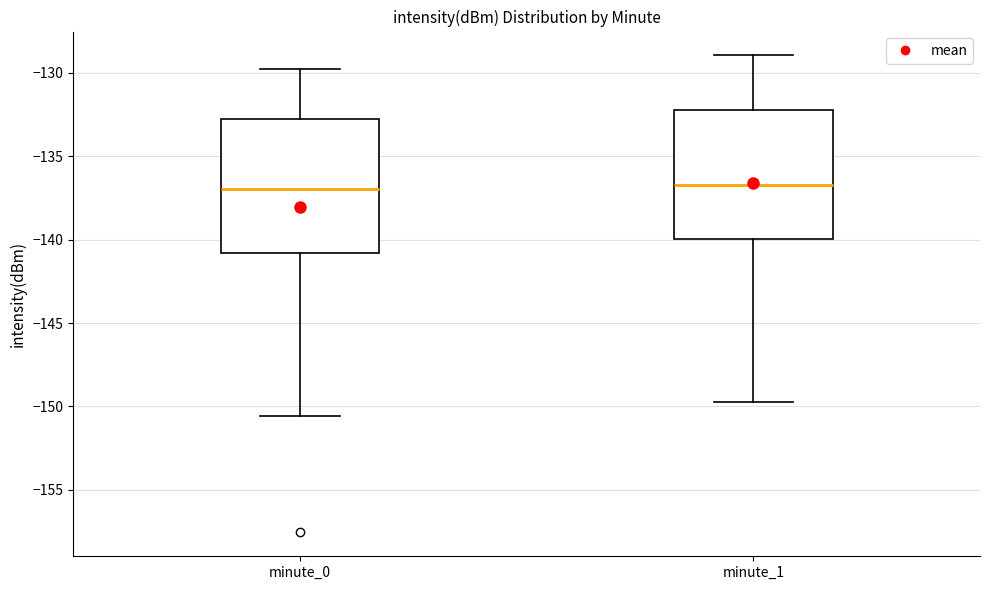

Reading left to right, transcribe this box plot: for each box, give where its median line is, the range the box spans, and where its two whiskers end, as read against the y-axis. The values are not printed on the chart, so give them approximately, as read against the axis.

minute_0: median -137.0, box -141.0 to -133.0, whiskers -150.5 to -129.5
minute_1: median -136.5, box -140.0 to -132.0, whiskers -149.5 to -129.0